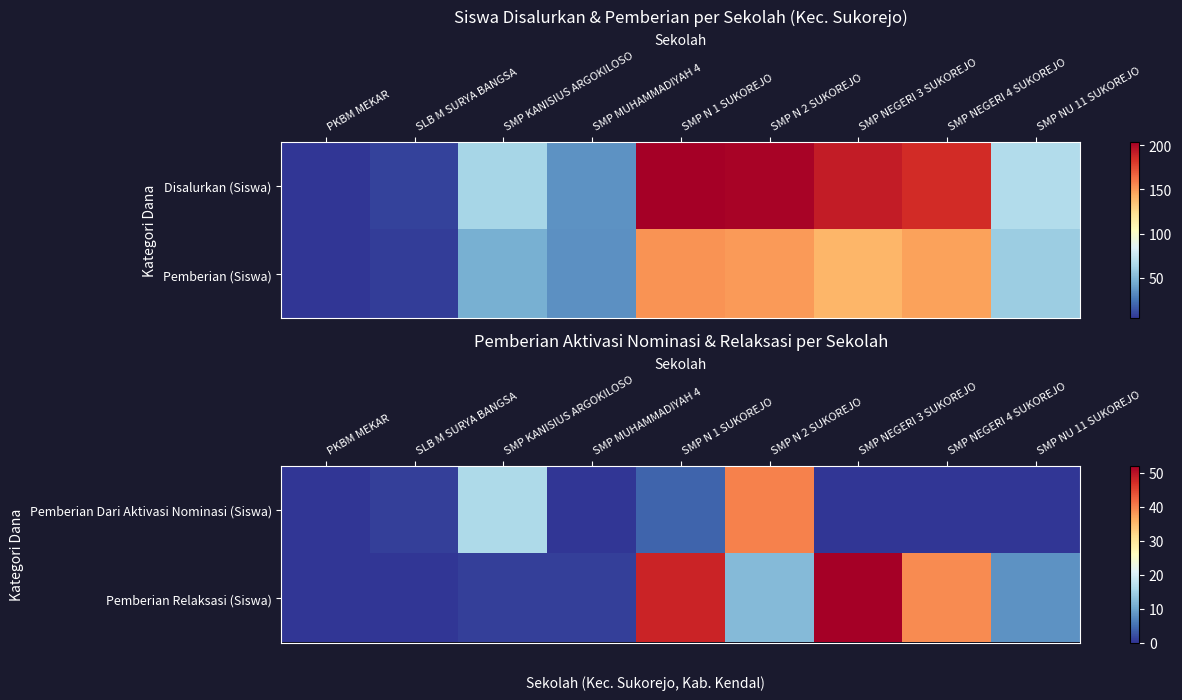

What value does the Pemberian Dari Aktivasi Nominasi (Siswa) series have at SMP KANISIUS ARGOKILOSO, to the nearest 10?

20